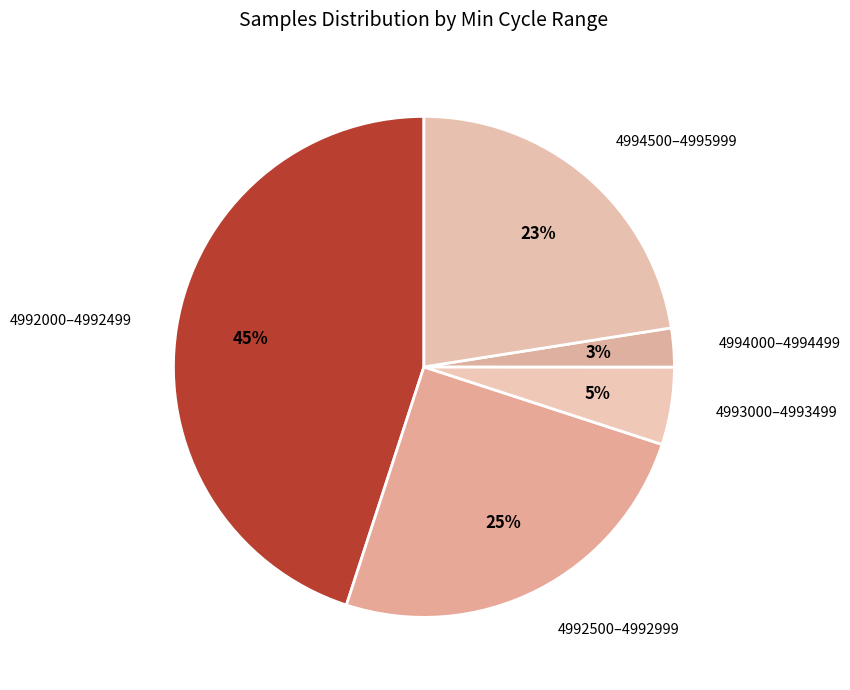

What percentage is the 4992000–4992499 slice, to the nearest percent?

45%